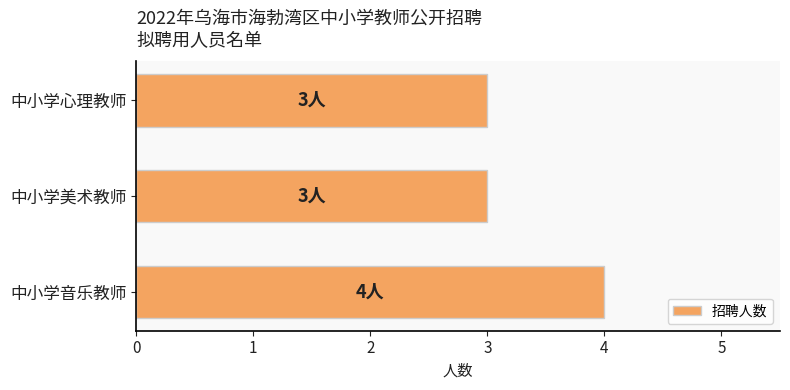

Reading bottom to top, transcribe all the data shown in this chart.

4	3	3